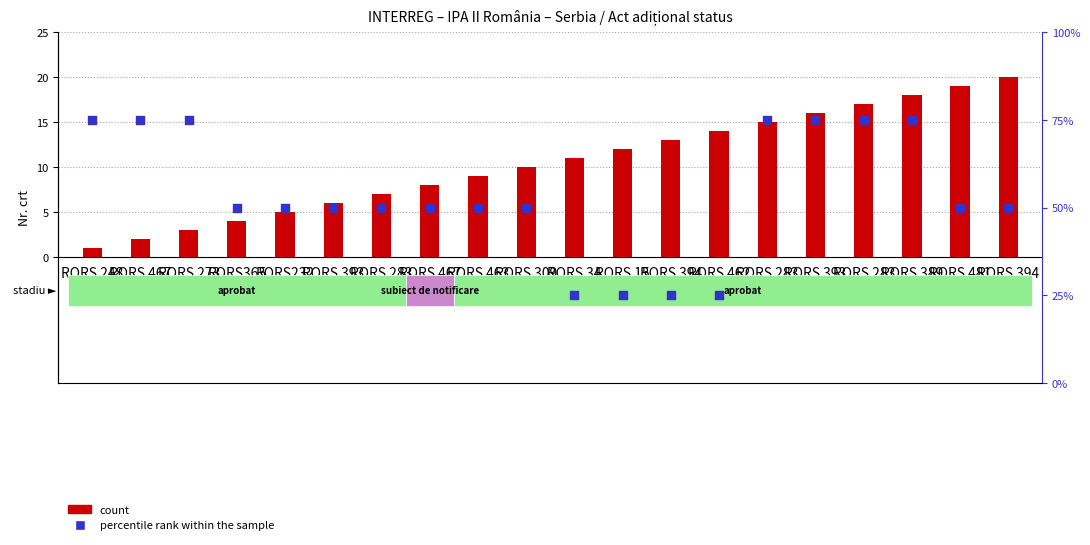

What are all the series names shown in the legend?

count, percentile rank within the sample